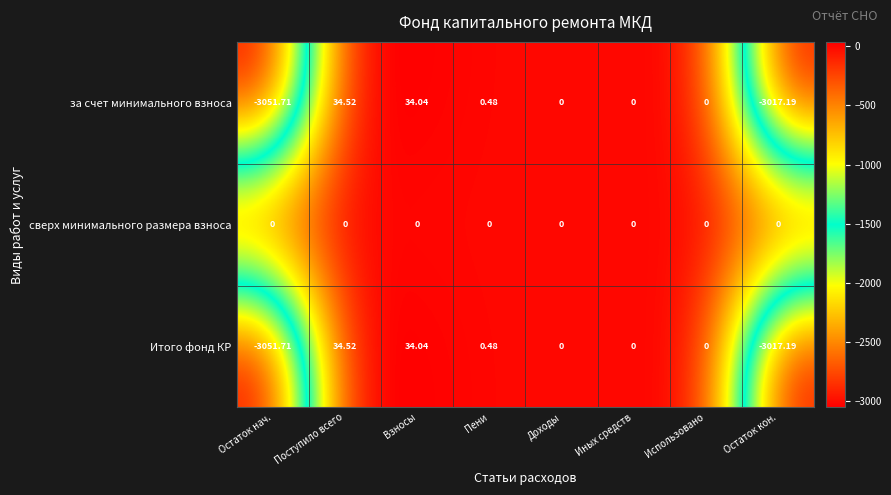

At which category does the chart reach its minimum across all series?

Остаток нач.